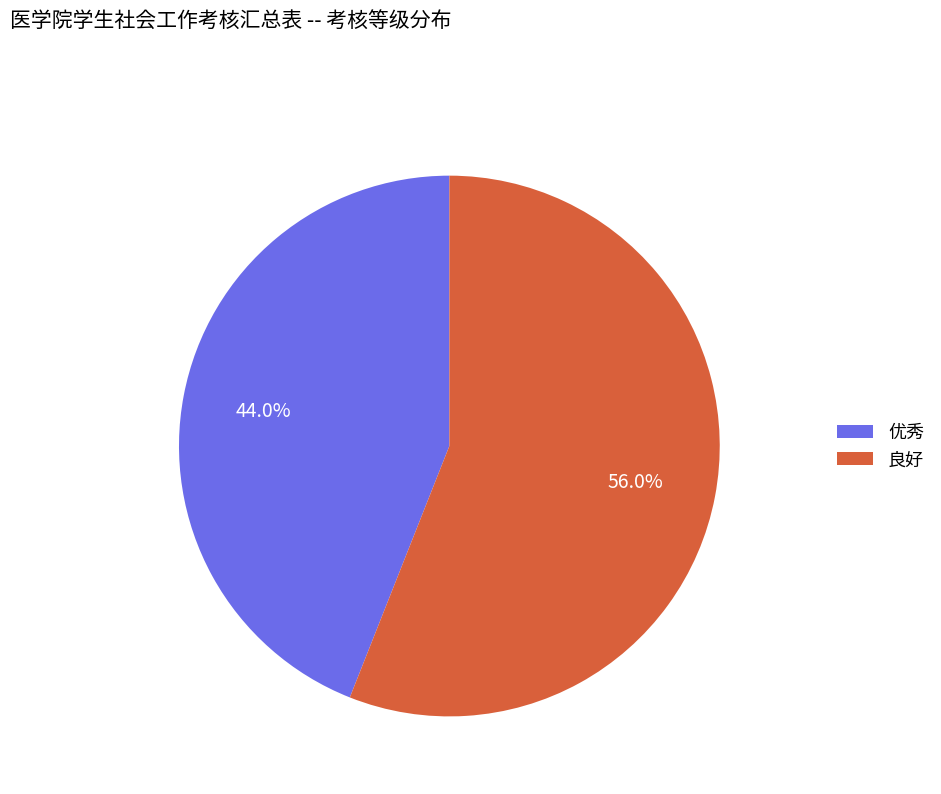

Rank the categories by value from lowest to highest.

优秀, 良好